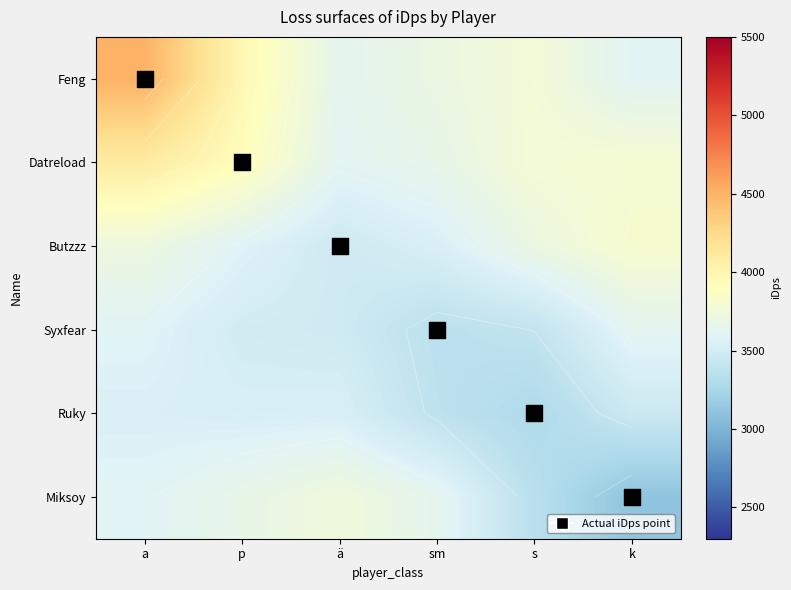

What is the difference between the highest and lowest values at ä?

263.7